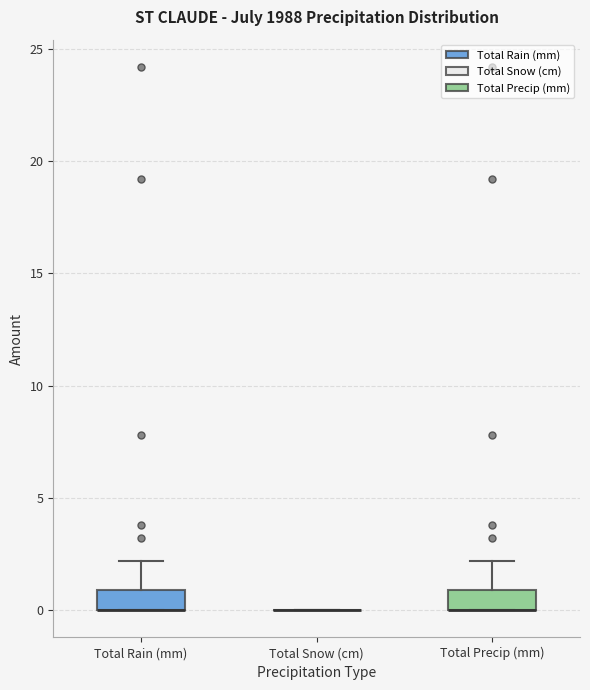

Where is the upper edge of the box for Total Rain (mm) on the y-axis? The values are not printed on the chart, so give them approximately, as read against the axis.

1